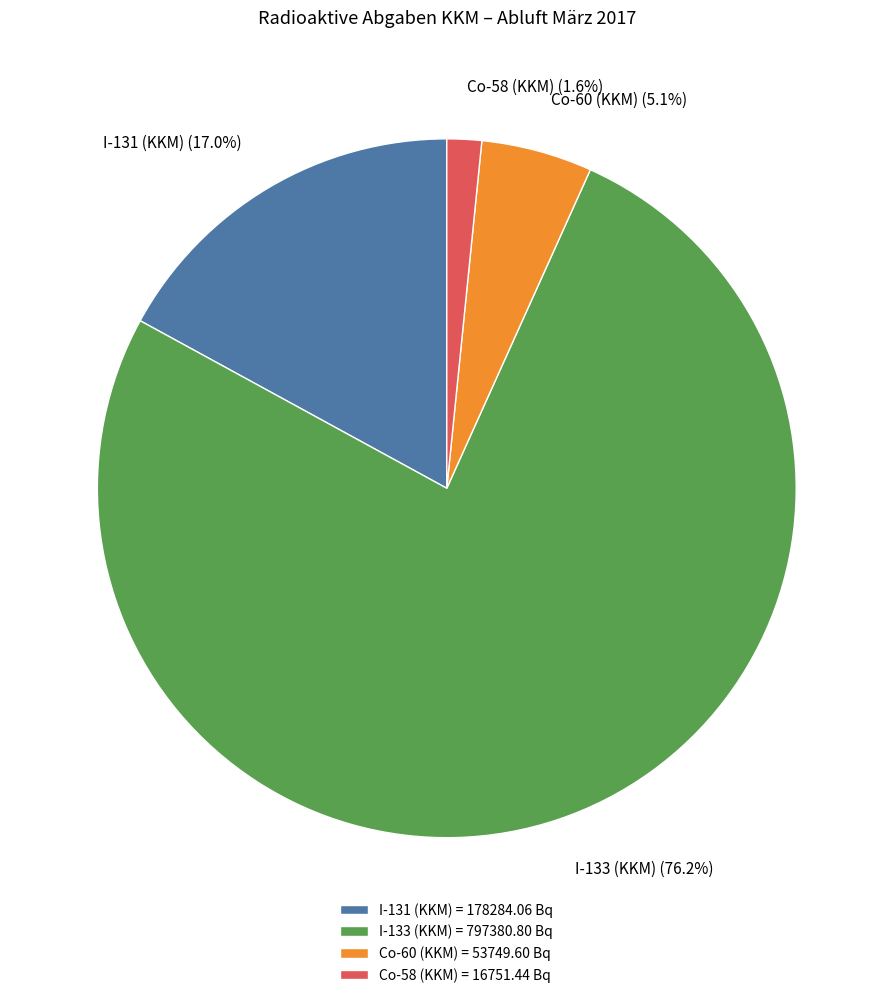

Rank the categories by value from highest to lowest.

I-133 (KKM) = 797380.80 Bq, I-131 (KKM) = 178284.06 Bq, Co-60 (KKM) = 53749.60 Bq, Co-58 (KKM) = 16751.44 Bq